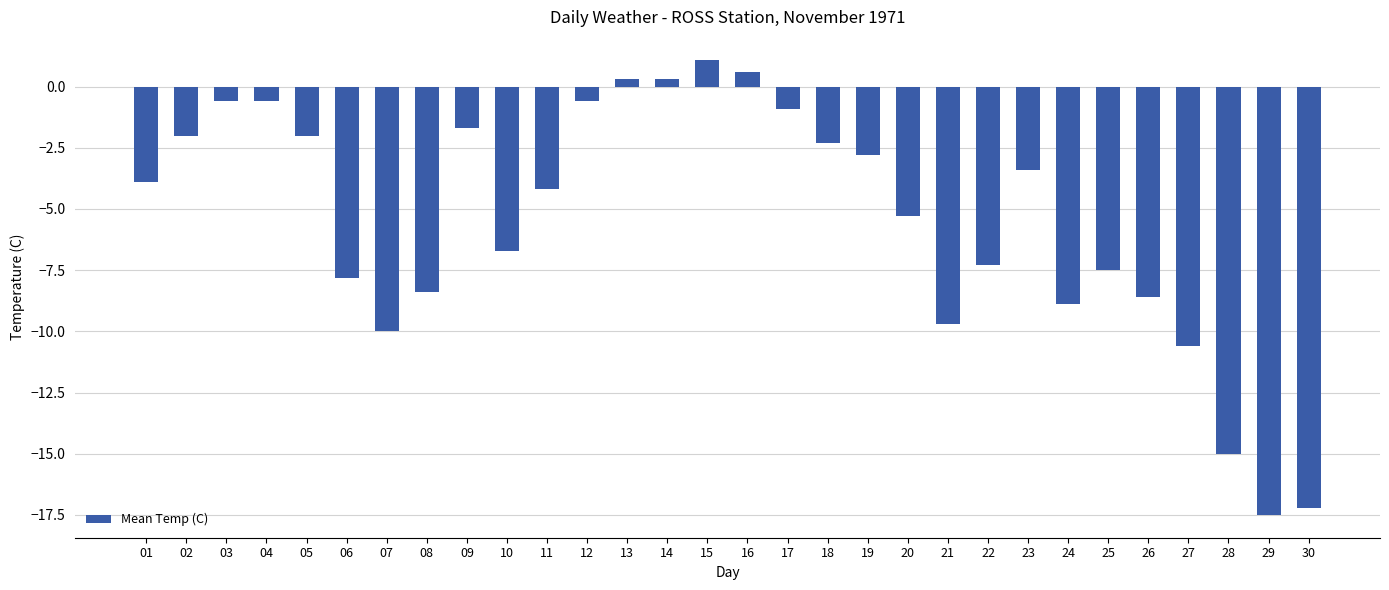

At which category does the chart reach its peak across all series?

15